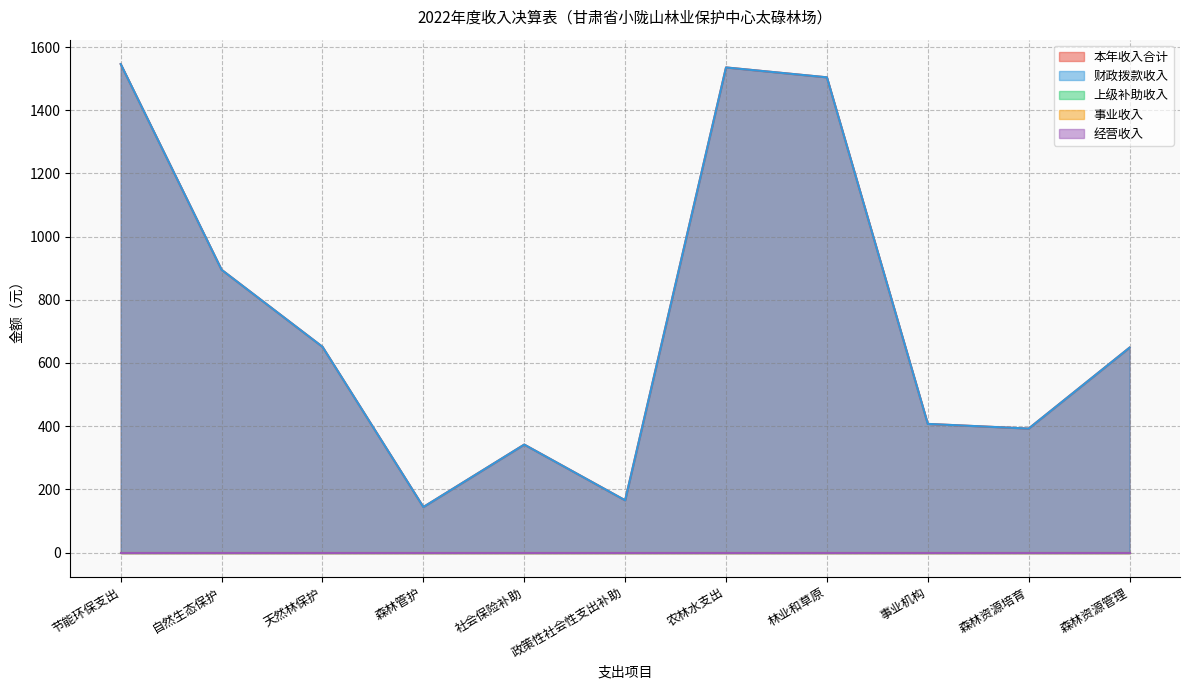

Reading left to right, list all the values displayed in this chart.

本年收入合计: 节能环保支出=1546.2	自然生态保护=895.0	天然林保护=651.2	森林管护=144.1	社会保险补助=341.7	政策性社会性支出补助=165.3	农林水支出=1535.5	林业和草原=1504.3	事业机构=407.2	森林资源培育=392.4	森林资源管理=648.6
财政拨款收入: 节能环保支出=1546.2	自然生态保护=895.0	天然林保护=651.2	森林管护=144.1	社会保险补助=341.7	政策性社会性支出补助=165.3	农林水支出=1535.5	林业和草原=1504.3	事业机构=407.2	森林资源培育=392.4	森林资源管理=648.6
上级补助收入: 节能环保支出=0.0	自然生态保护=0.0	天然林保护=0.0	森林管护=0.0	社会保险补助=0.0	政策性社会性支出补助=0.0	农林水支出=0.0	林业和草原=0.0	事业机构=0.0	森林资源培育=0.0	森林资源管理=0.0
事业收入: 节能环保支出=0.0	自然生态保护=0.0	天然林保护=0.0	森林管护=0.0	社会保险补助=0.0	政策性社会性支出补助=0.0	农林水支出=0.0	林业和草原=0.0	事业机构=0.0	森林资源培育=0.0	森林资源管理=0.0
经营收入: 节能环保支出=0.0	自然生态保护=0.0	天然林保护=0.0	森林管护=0.0	社会保险补助=0.0	政策性社会性支出补助=0.0	农林水支出=0.0	林业和草原=0.0	事业机构=0.0	森林资源培育=0.0	森林资源管理=0.0